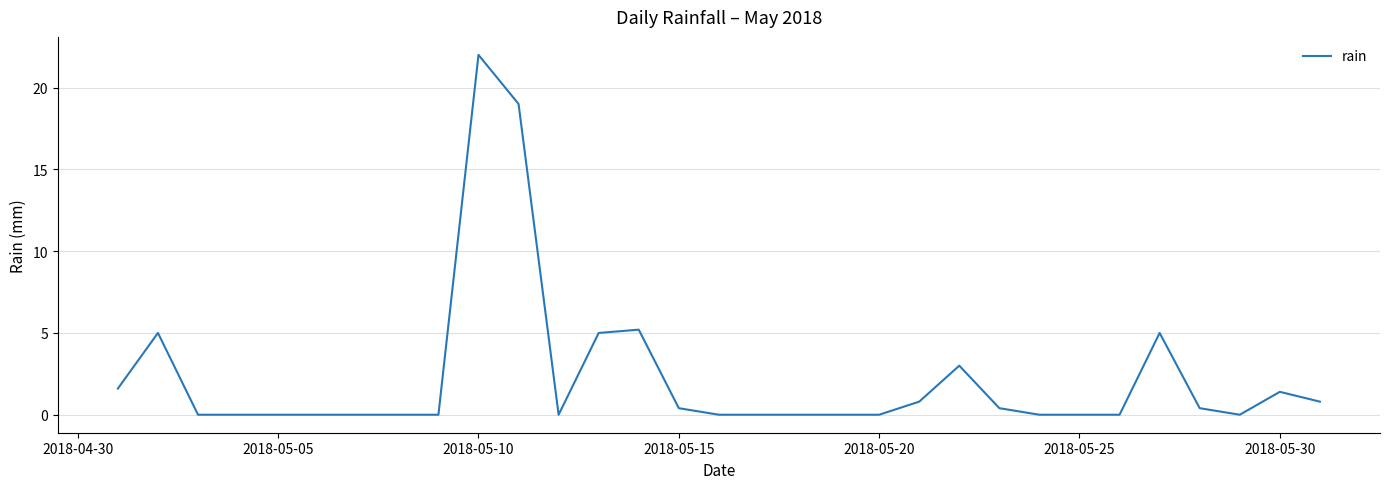

What is the difference between the maximum and minimum values?

22.0